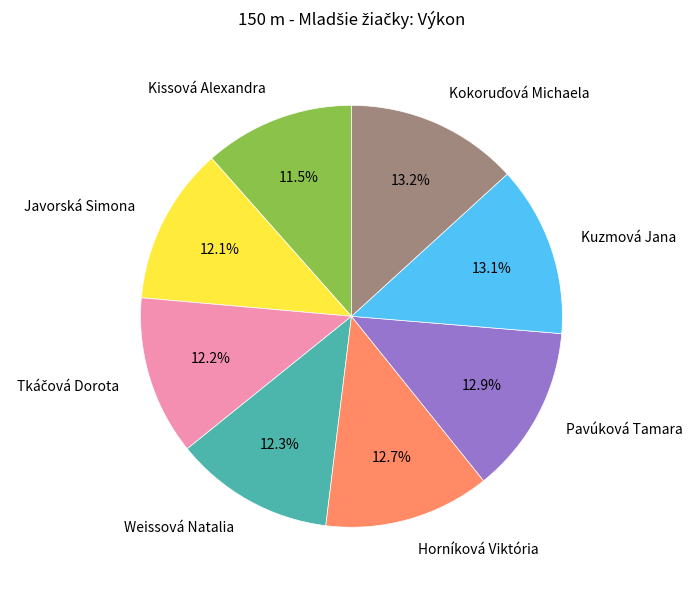

Is there a majority slice in this chart?

No